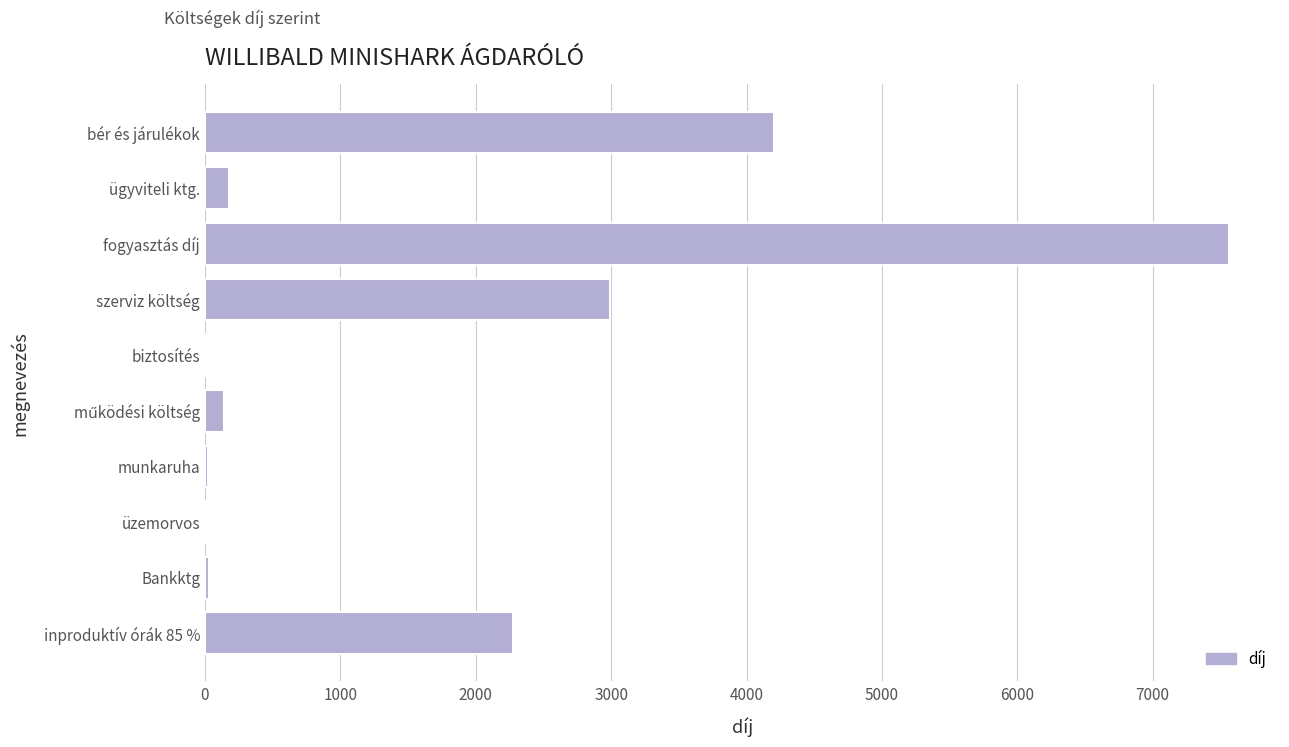

What is the sum of all values?

17416